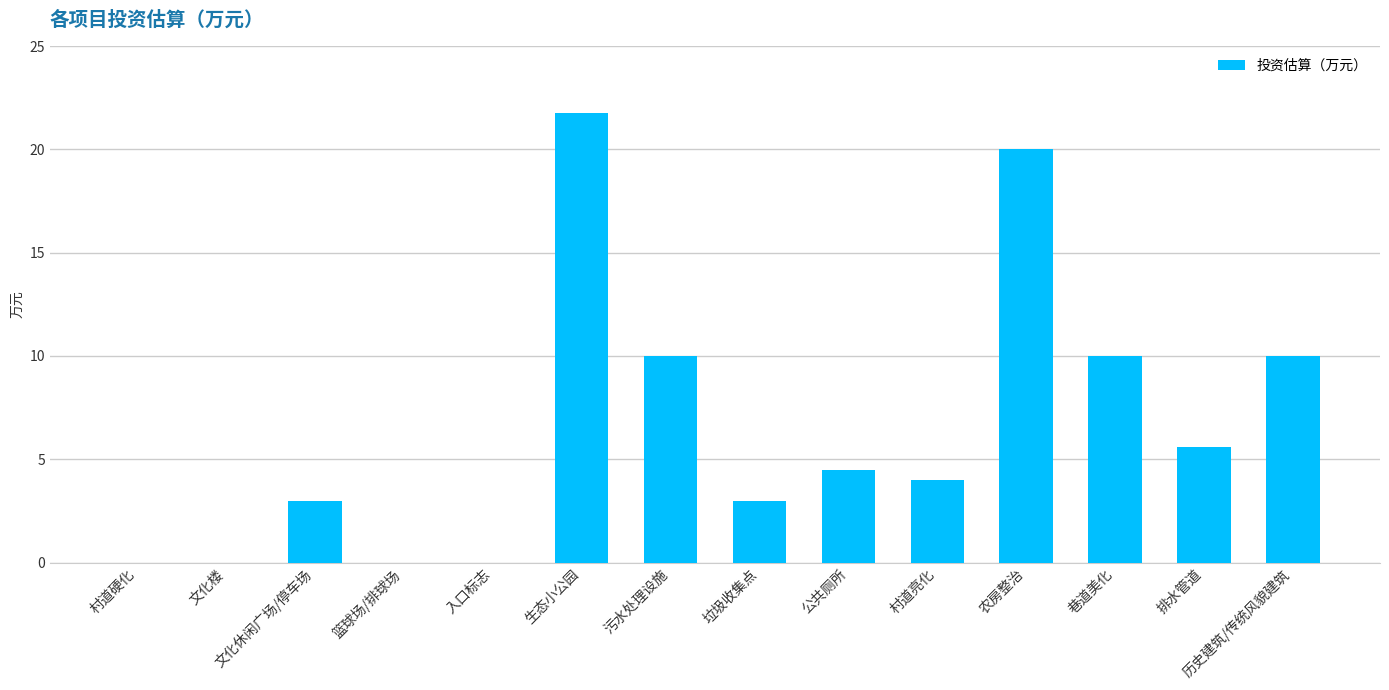

Which has a higher value, 村道亮化 or 排水管道?

排水管道